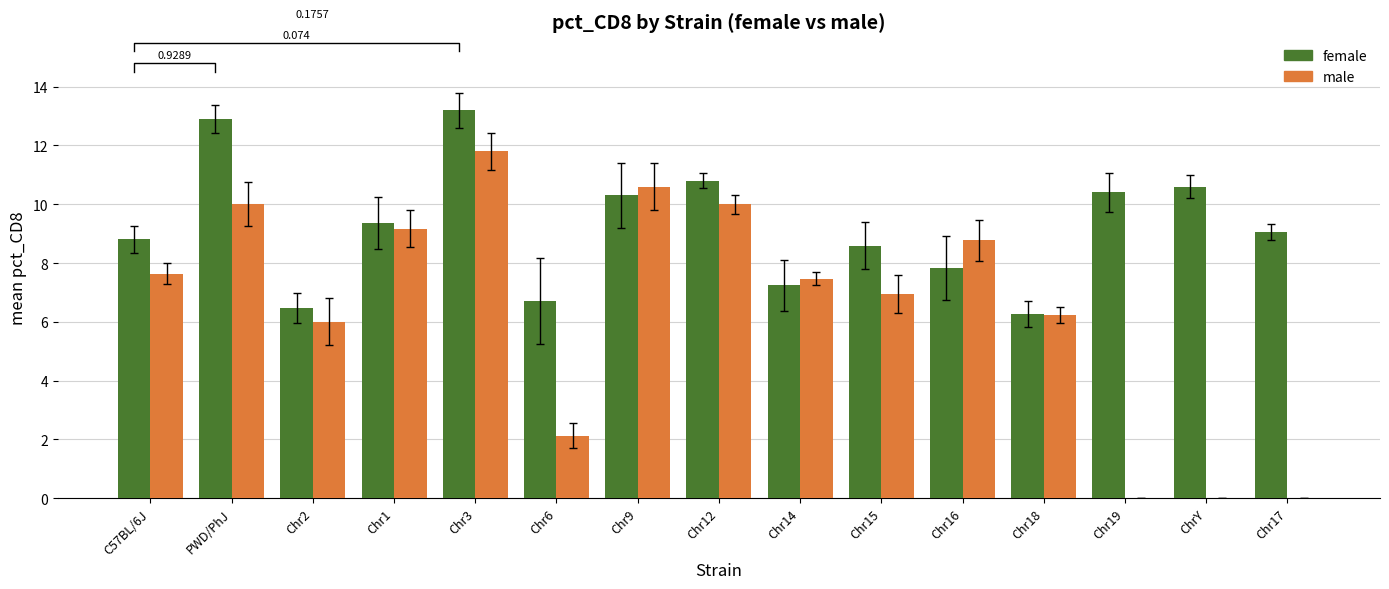

The female series shows 6.3 at Chr18. True or false?

True